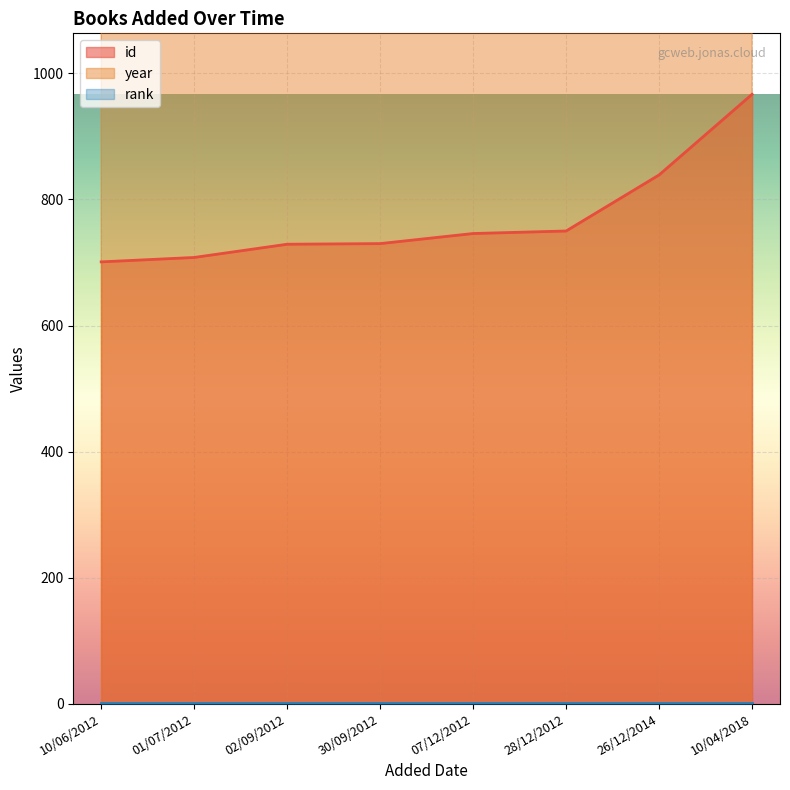

The id series shows 1063 at 30/09/2012. True or false?

False